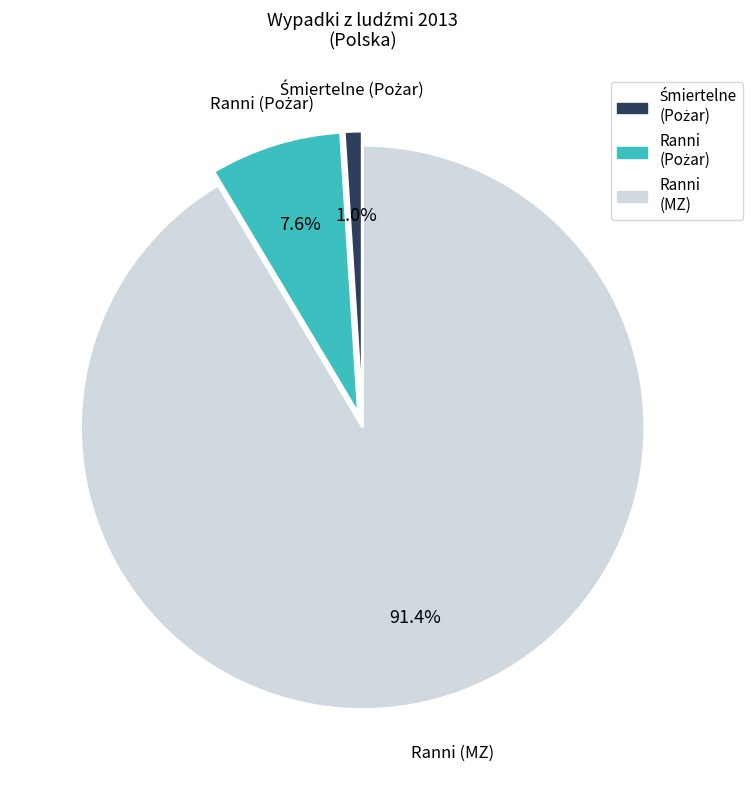

Does any single category account for the majority?

Yes